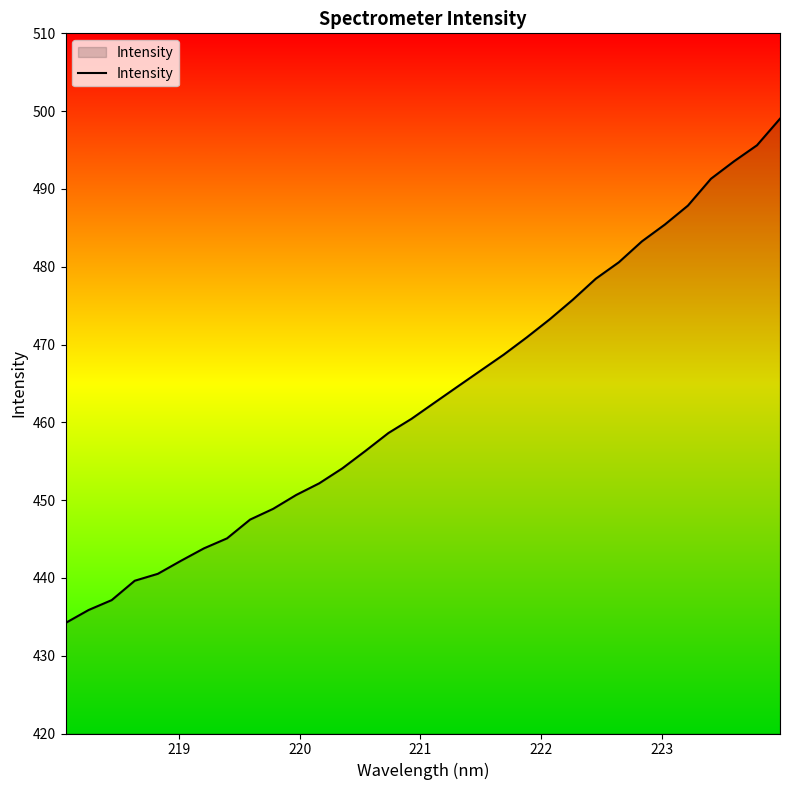

How many values are below 462?

16